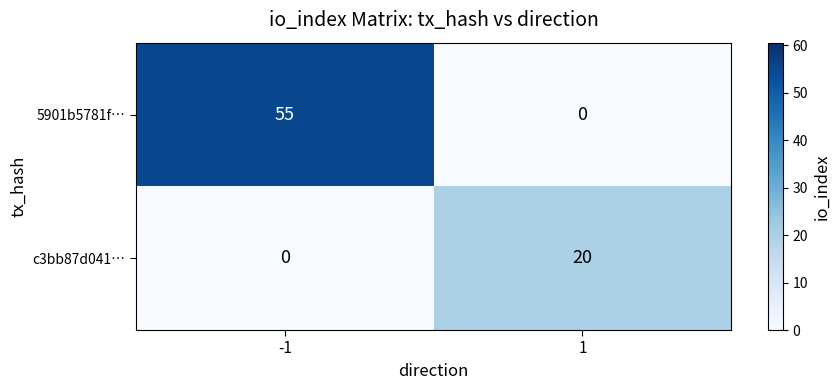

At -1, list the series in order from largest to smallest.

5901b5781f…, c3bb87d041…